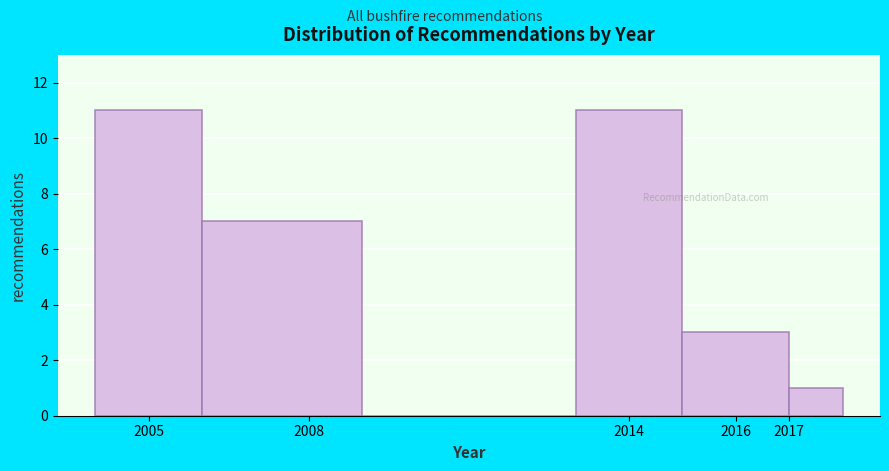

What is the height of the bar covering 2013 to 2015 on the x-axis? The values are not printed on the chart, so give them approximately, as read against the axis.

11